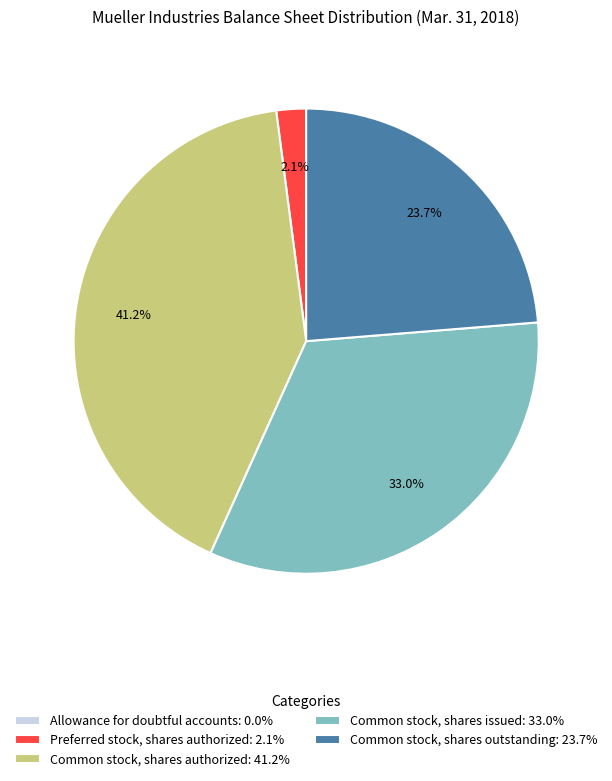

What portion of the pie excludes Common stock, shares outstanding: 23.7%?

76.3%